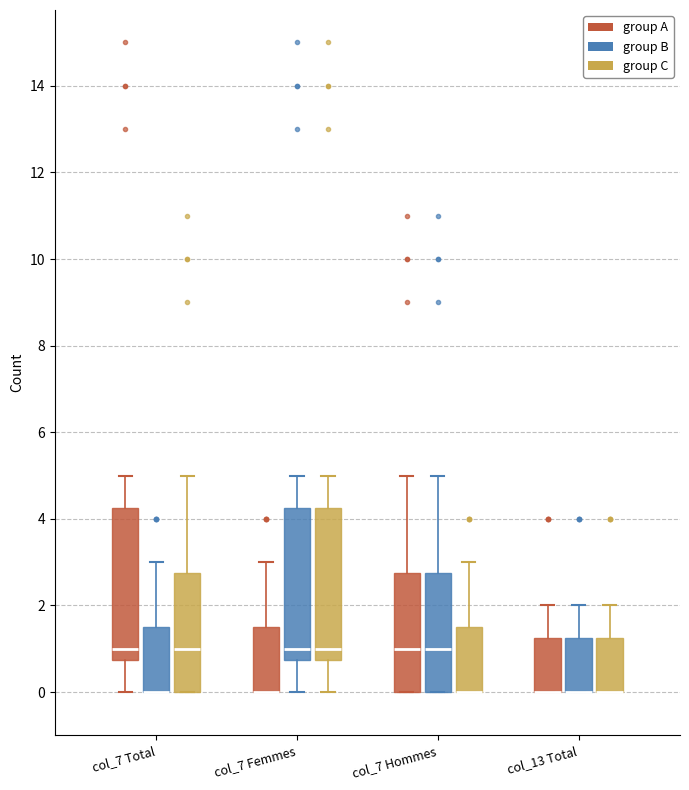

Reading left to right, read every box against the y-axis: the position of its median line, the range the box covers, and the ends of its whiskers. The values are not printed on the chart, so give them approximately, as read against the axis.

col_7 Total (group A): median 1.0, box 0.8 to 4.2, whiskers 0.0 to 5.0
col_7 Total (group B): median 0.0 (drawn on the box's lower edge), box 0.0 to 1.6, whiskers 0.0 to 3.0
col_7 Total (group C): median 1.0, box 0.0 to 2.8, whiskers 0.0 to 5.0
col_7 Femmes (group A): median 0.0 (drawn on the box's lower edge), box 0.0 to 1.6, whiskers 0.0 to 3.0
col_7 Femmes (group B): median 1.0, box 0.8 to 4.2, whiskers 0.0 to 5.0
col_7 Femmes (group C): median 1.0, box 0.8 to 4.2, whiskers 0.0 to 5.0
col_7 Hommes (group A): median 1.0, box 0.0 to 2.8, whiskers 0.0 to 5.0
col_7 Hommes (group B): median 1.0, box 0.0 to 2.8, whiskers 0.0 to 5.0
col_7 Hommes (group C): median 0.0 (drawn on the box's lower edge), box 0.0 to 1.6, whiskers 0.0 to 3.0
col_13 Total (group A): median 0.0 (drawn on the box's lower edge), box 0.0 to 1.2, whiskers 0.0 to 2.0
col_13 Total (group B): median 0.0 (drawn on the box's lower edge), box 0.0 to 1.2, whiskers 0.0 to 2.0
col_13 Total (group C): median 0.0 (drawn on the box's lower edge), box 0.0 to 1.2, whiskers 0.0 to 2.0